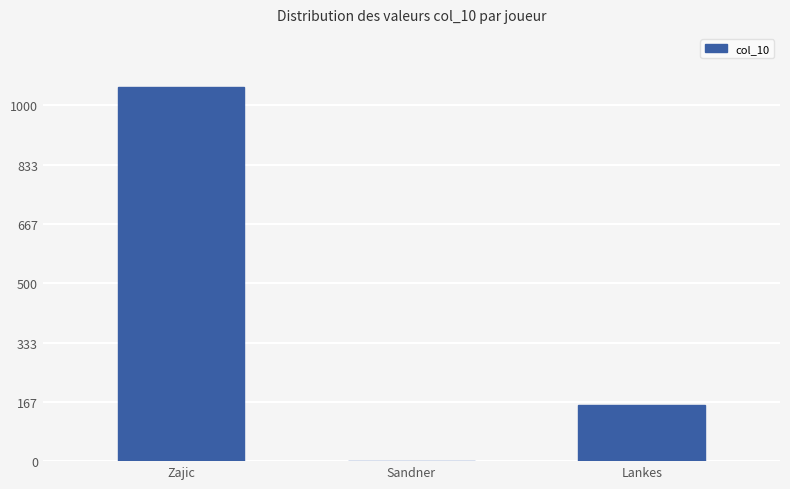

At which label does the data first exceed 158?

Zajic